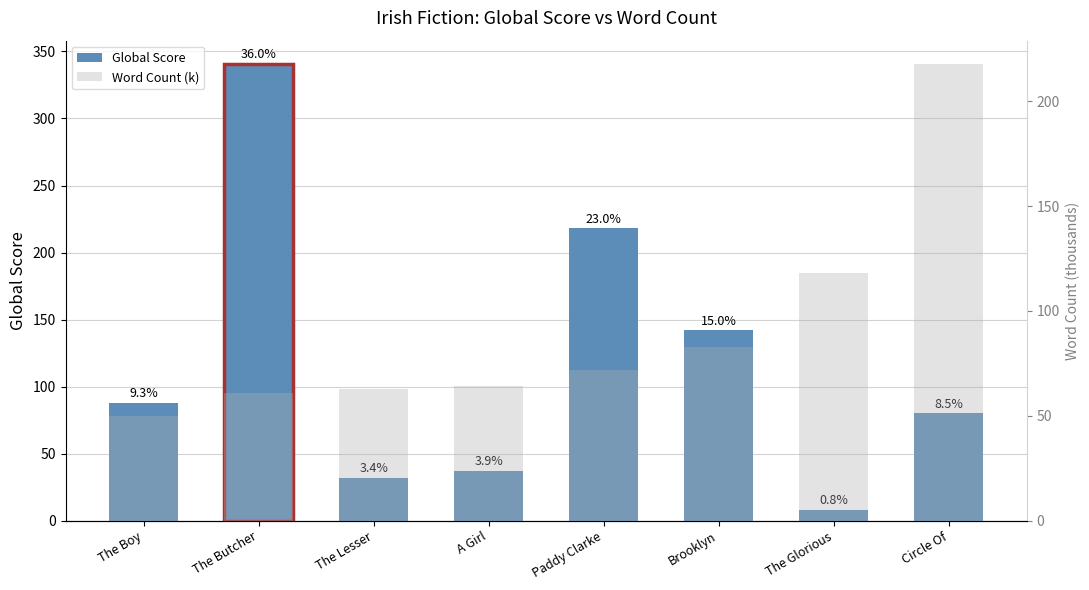

Is the value of Global Score at Brooklyn greater than the value of Word Count (k) at The Glorious?

Yes